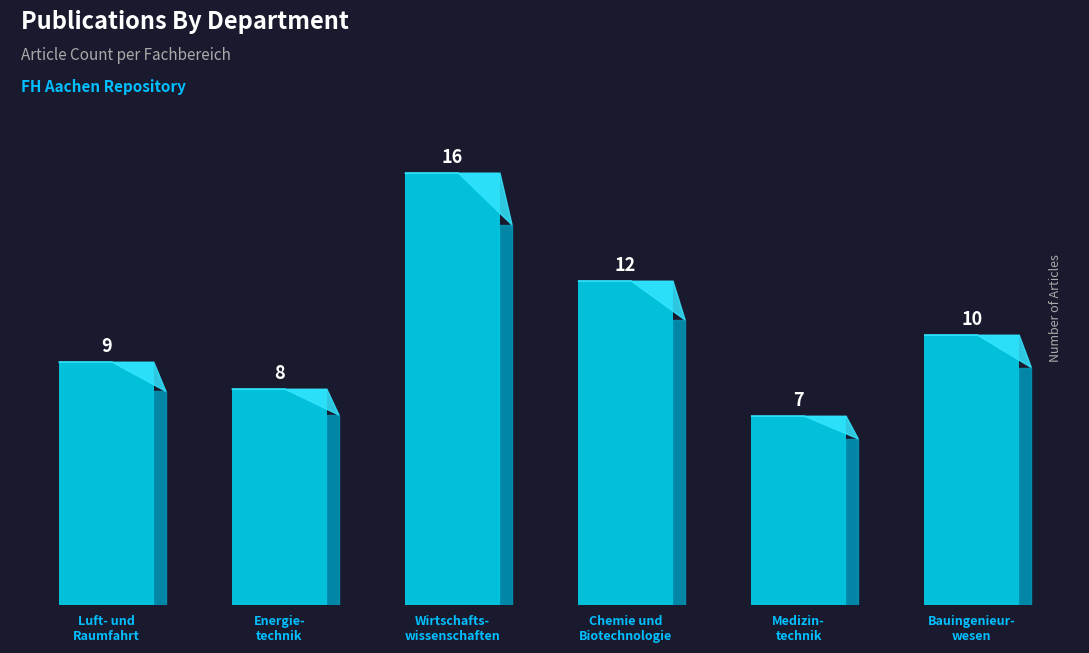

What is the greatest value displayed?

16